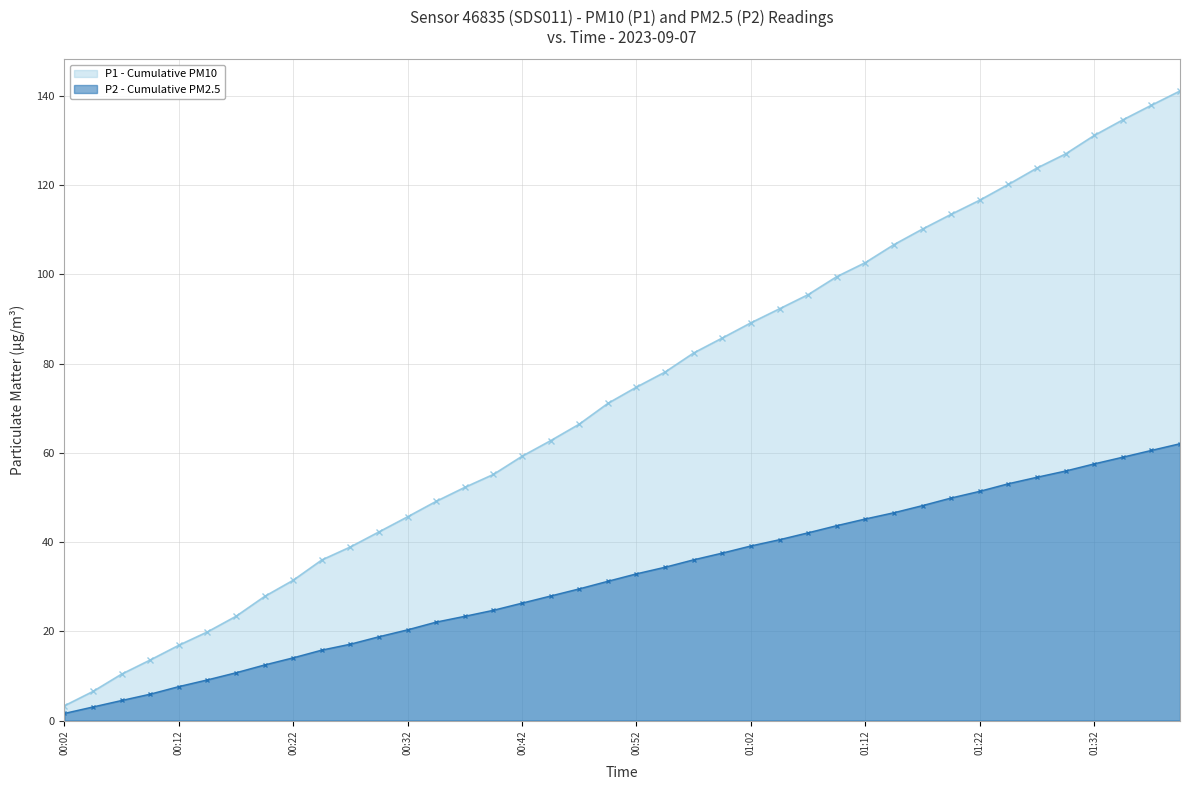

Rank the series at 00:12 from lowest to highest value.

P2 - Cumulative PM2.5, P1 - Cumulative PM10